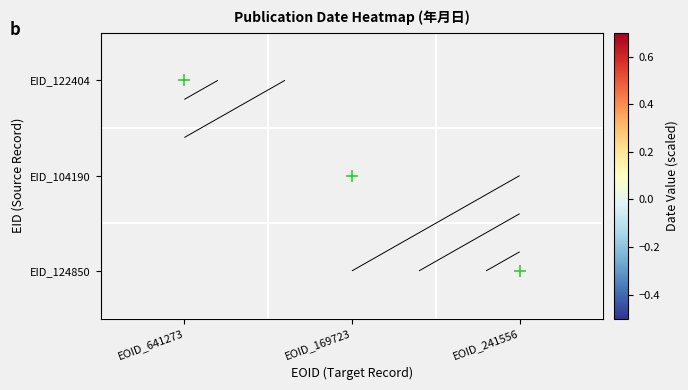

Count the number of data series in this chart.

3